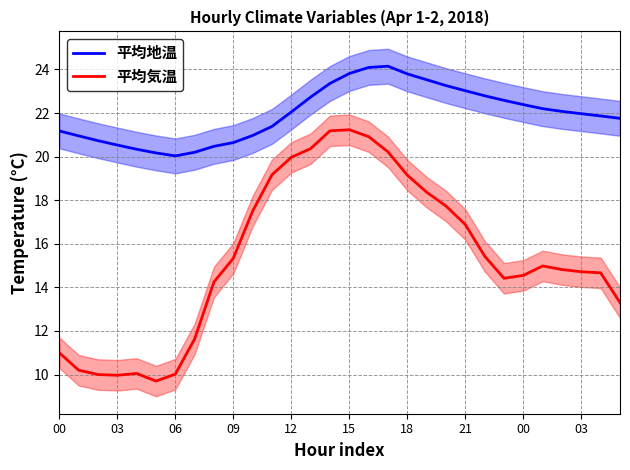

What is the maximum value for 平均気温?

21.2